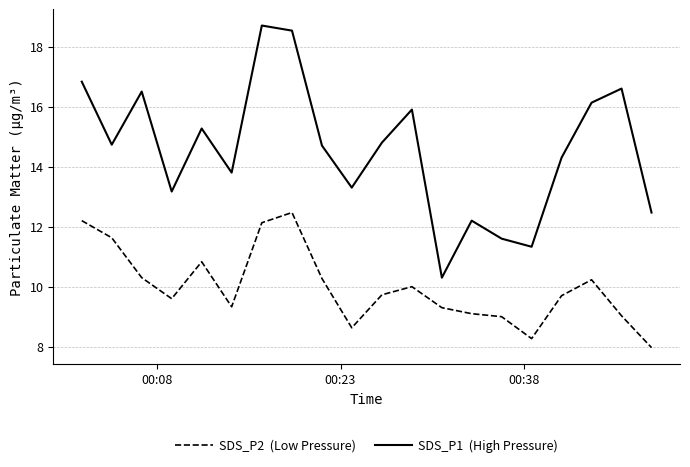

What is the greatest value displayed?

18.7